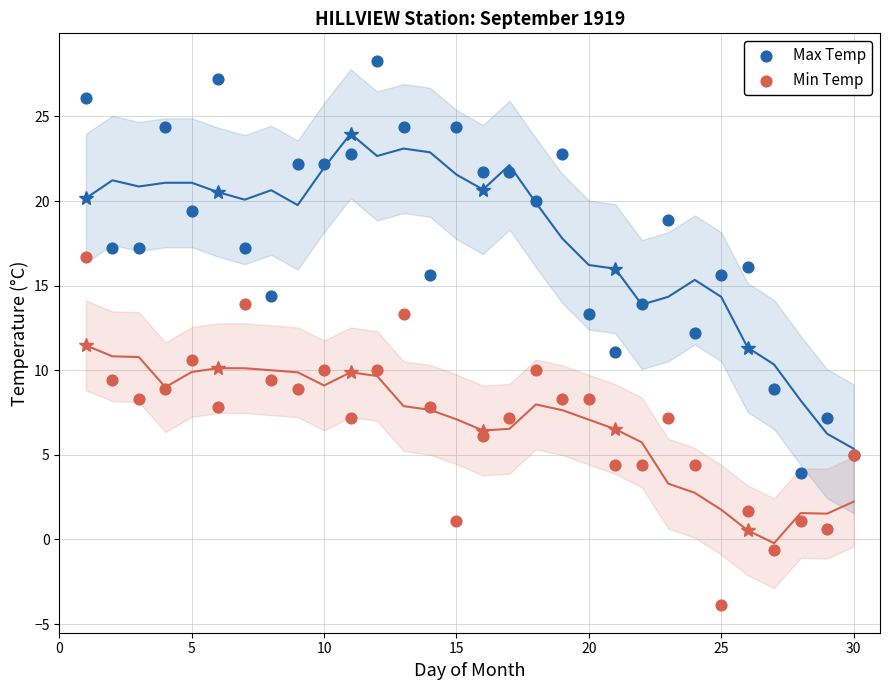

Which series contains the highest Y value?

Max Temp